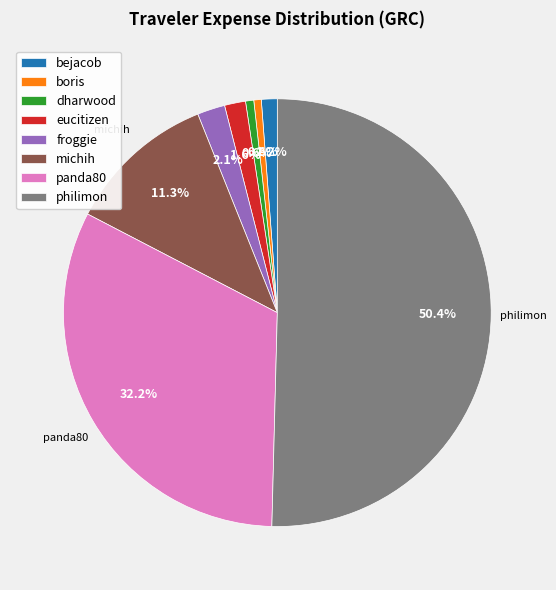

Which slice is the largest?

philimon